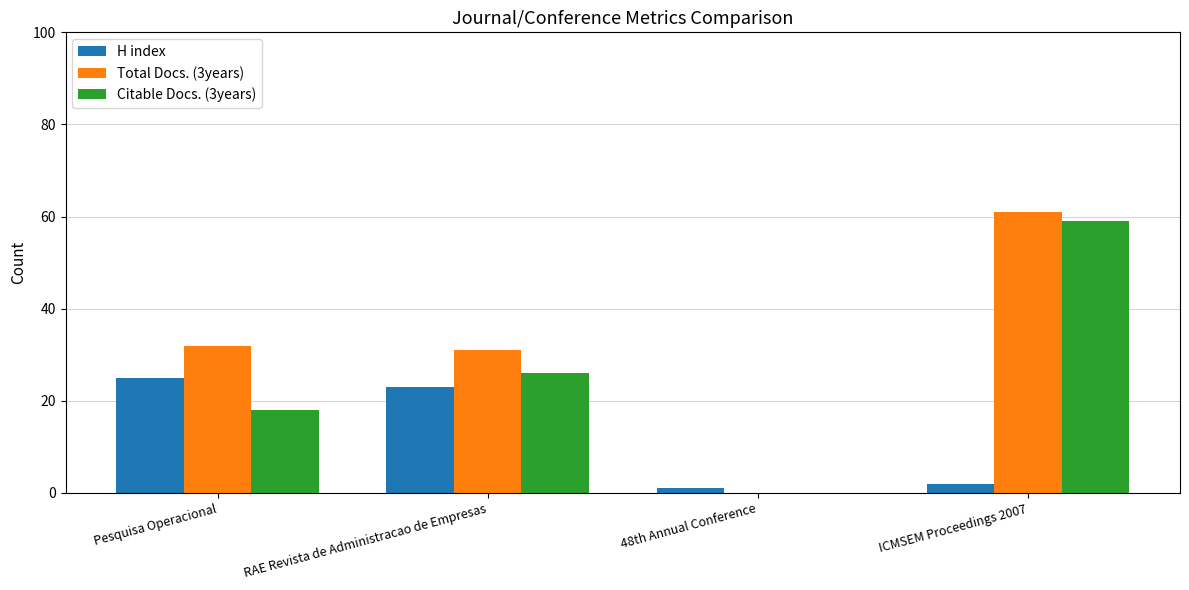

What are all the series names shown in the legend?

H index, Total Docs. (3years), Citable Docs. (3years)